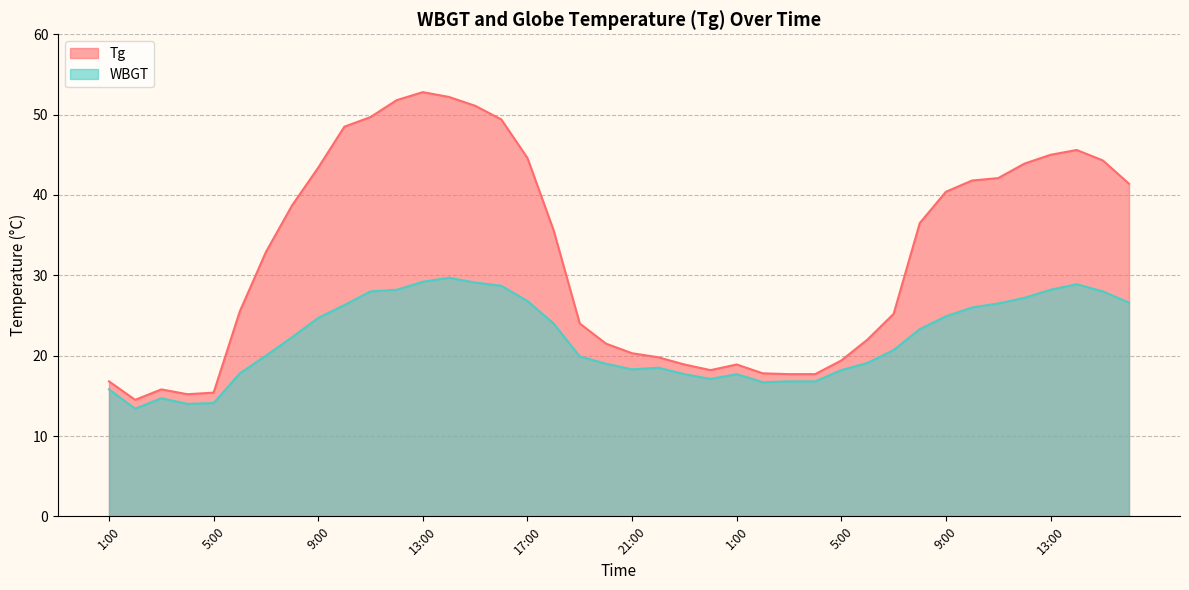

What is the difference between the maximum and minimum values in the WBGT series?

16.3